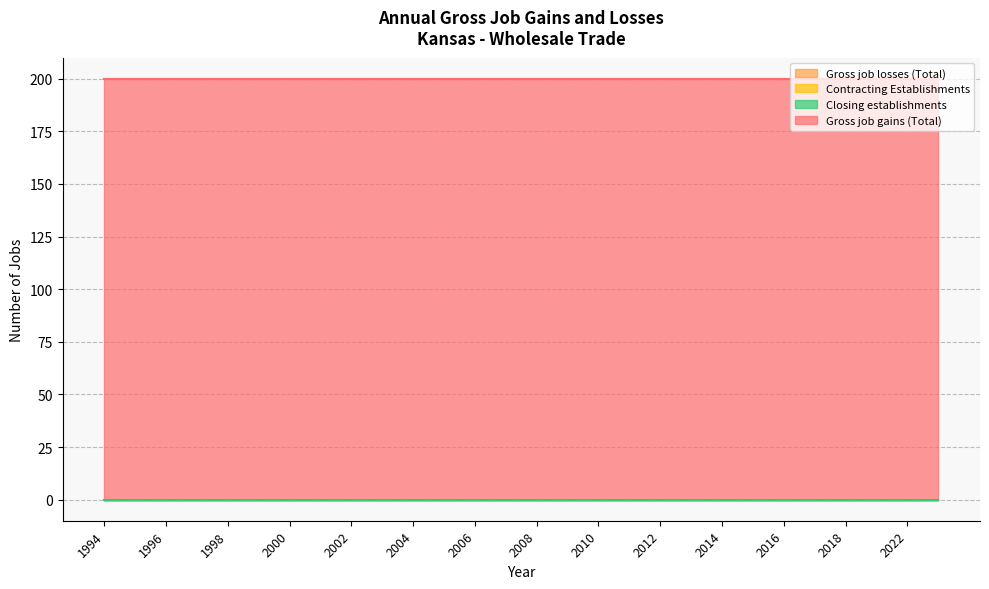

At which category does the chart reach its minimum across all series?

1994